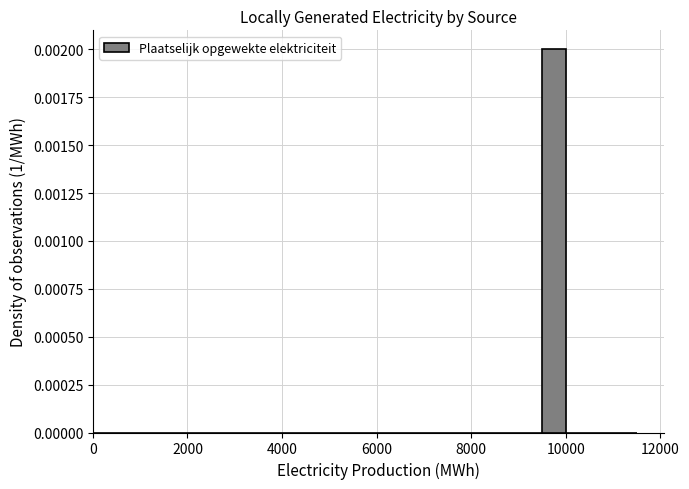

Read against the x-axis, roughly where is the centre of the tallest bar?

9800